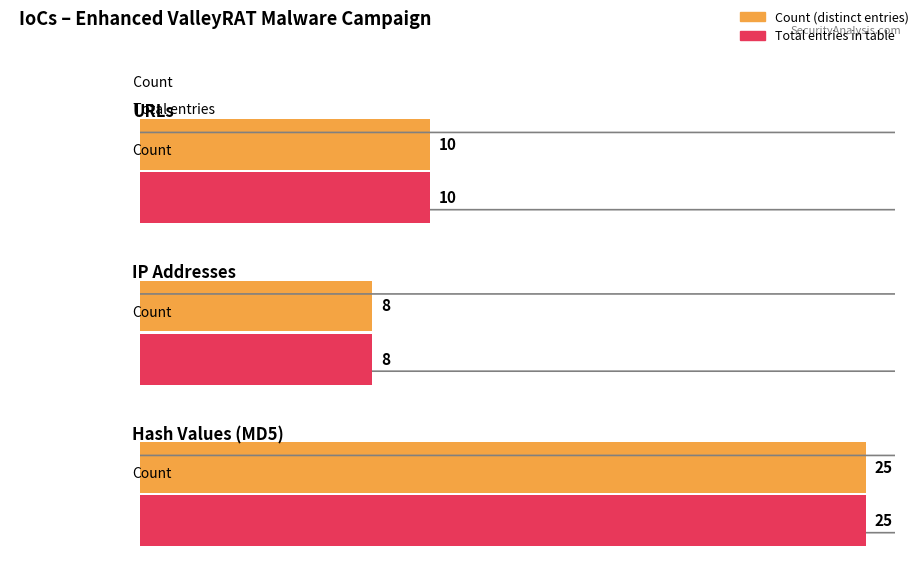

The URLs series shows 10 at Total. True or false?

True